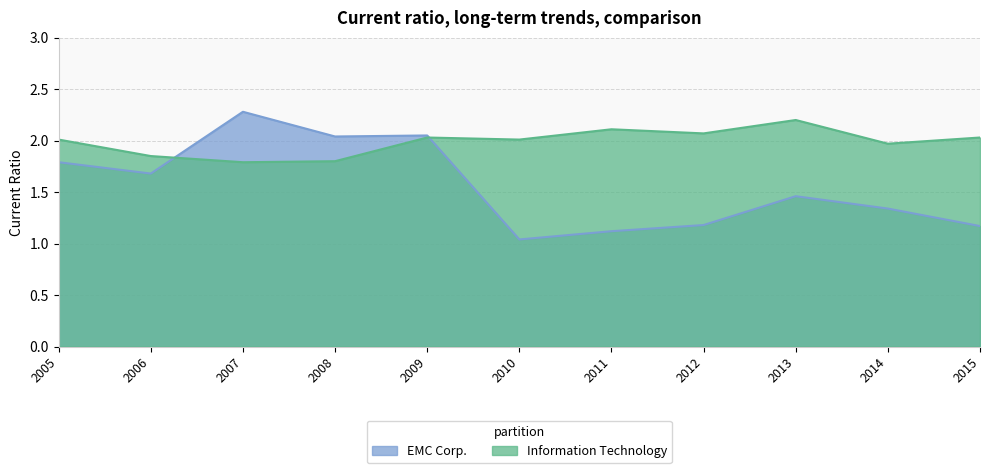

Where is the first local maximum for EMC Corp.?

2007